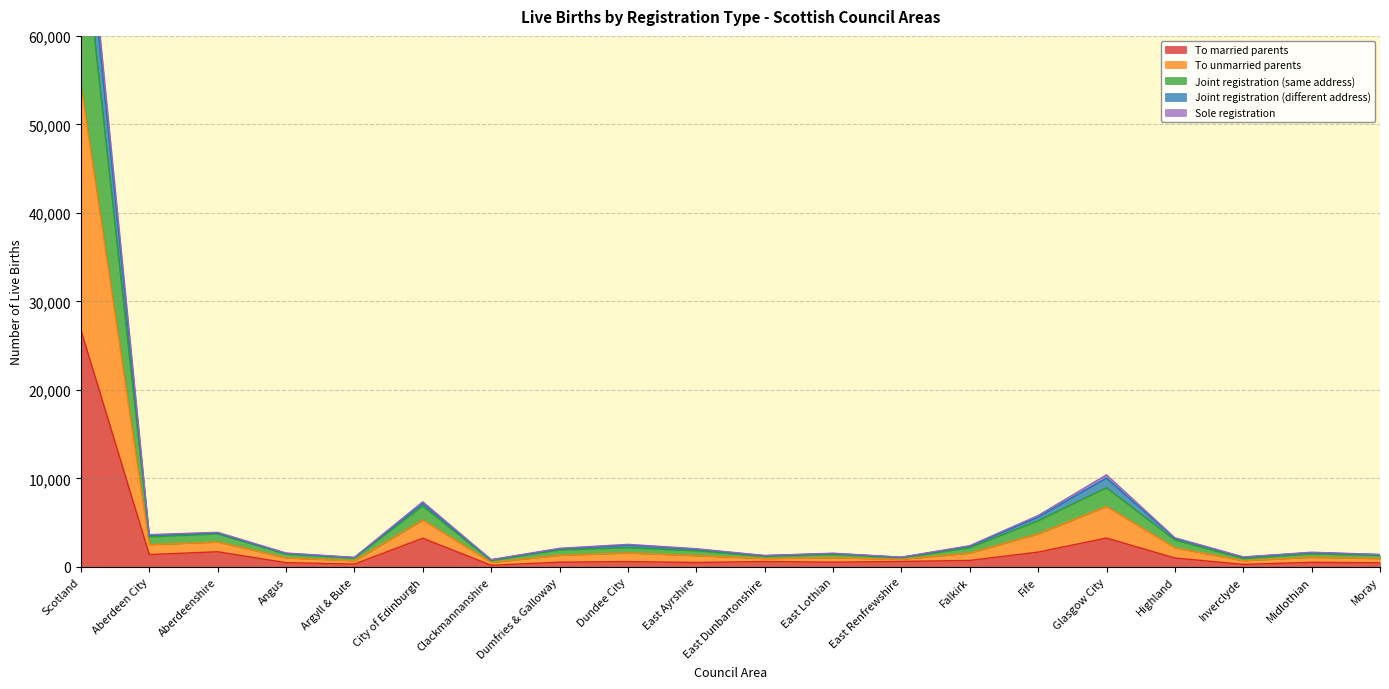

The value of To married parents at Glasgow City is 3262. True or false?

True